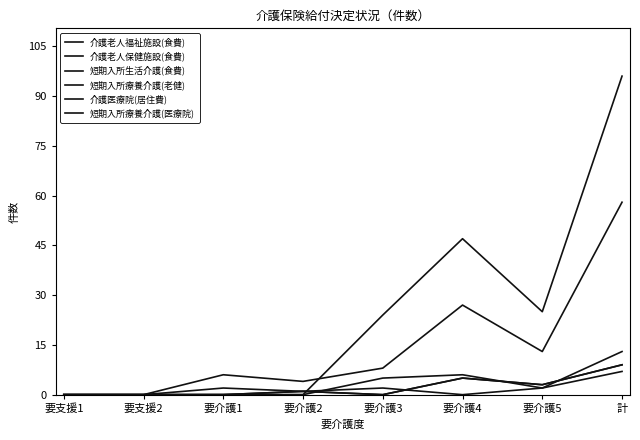

List the series in order of their peak value, highest first.

介護老人福祉施設(食費), 介護老人保健施設(食費), 短期入所生活介護(食費), 介護医療院(居住費), 短期入所療養介護(医療院), 短期入所療養介護(老健)